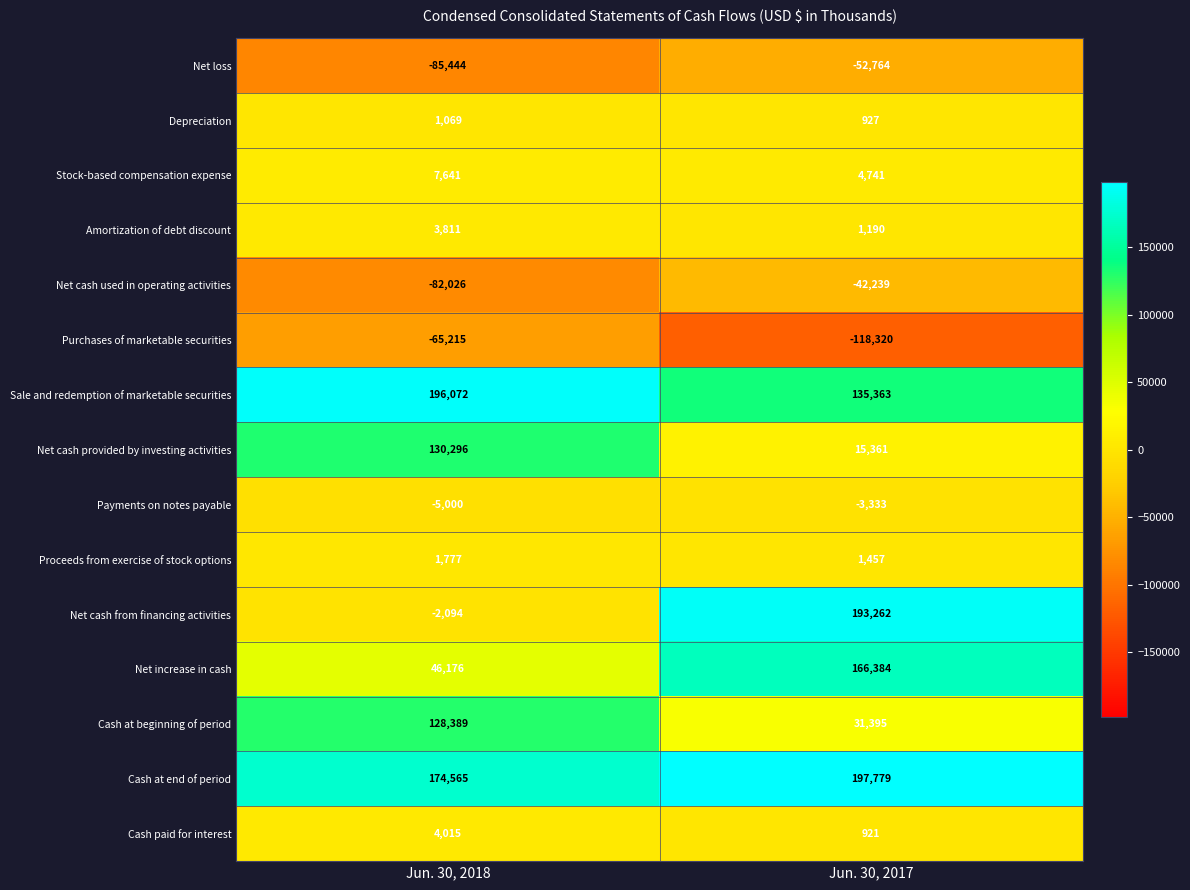

At which category is the sum across all series the highest?

Jun. 30, 2017